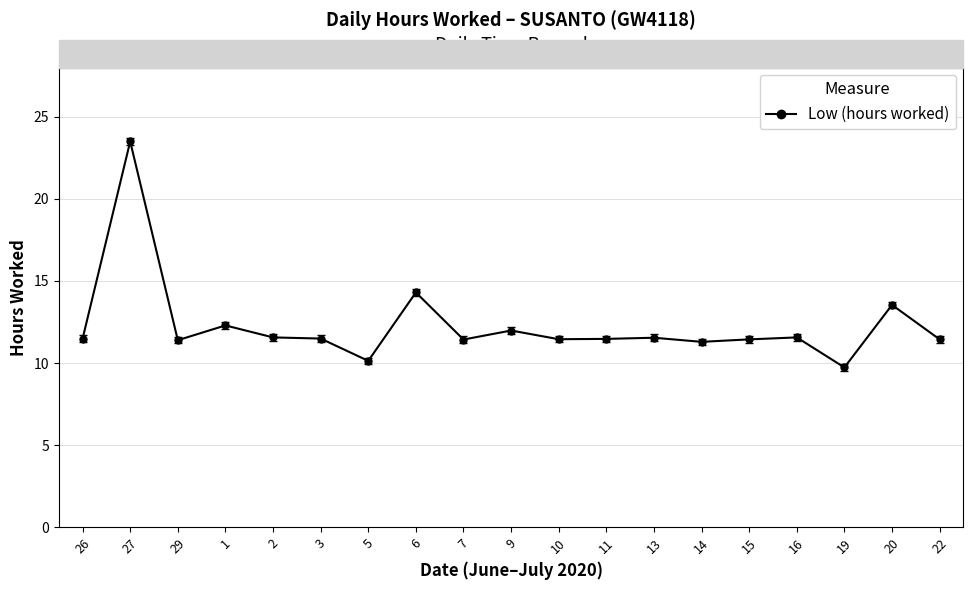

What is the difference between the maximum and second lowest values?

13.4